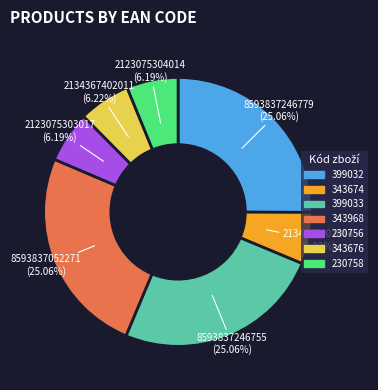

Is there any slice that represents more than half of the pie?

No